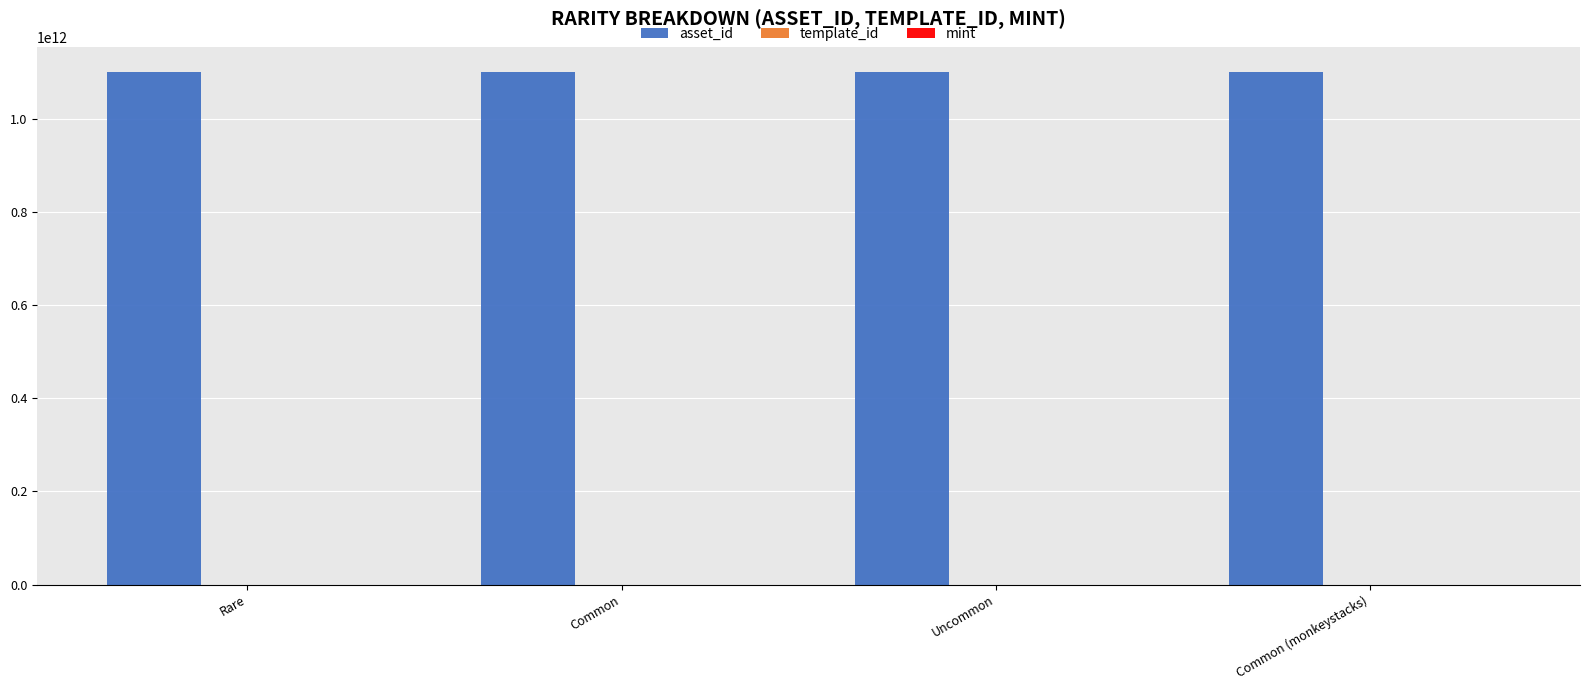

True or false: asset_id has a value of 1099573121569 at Common (monkeystacks).

True